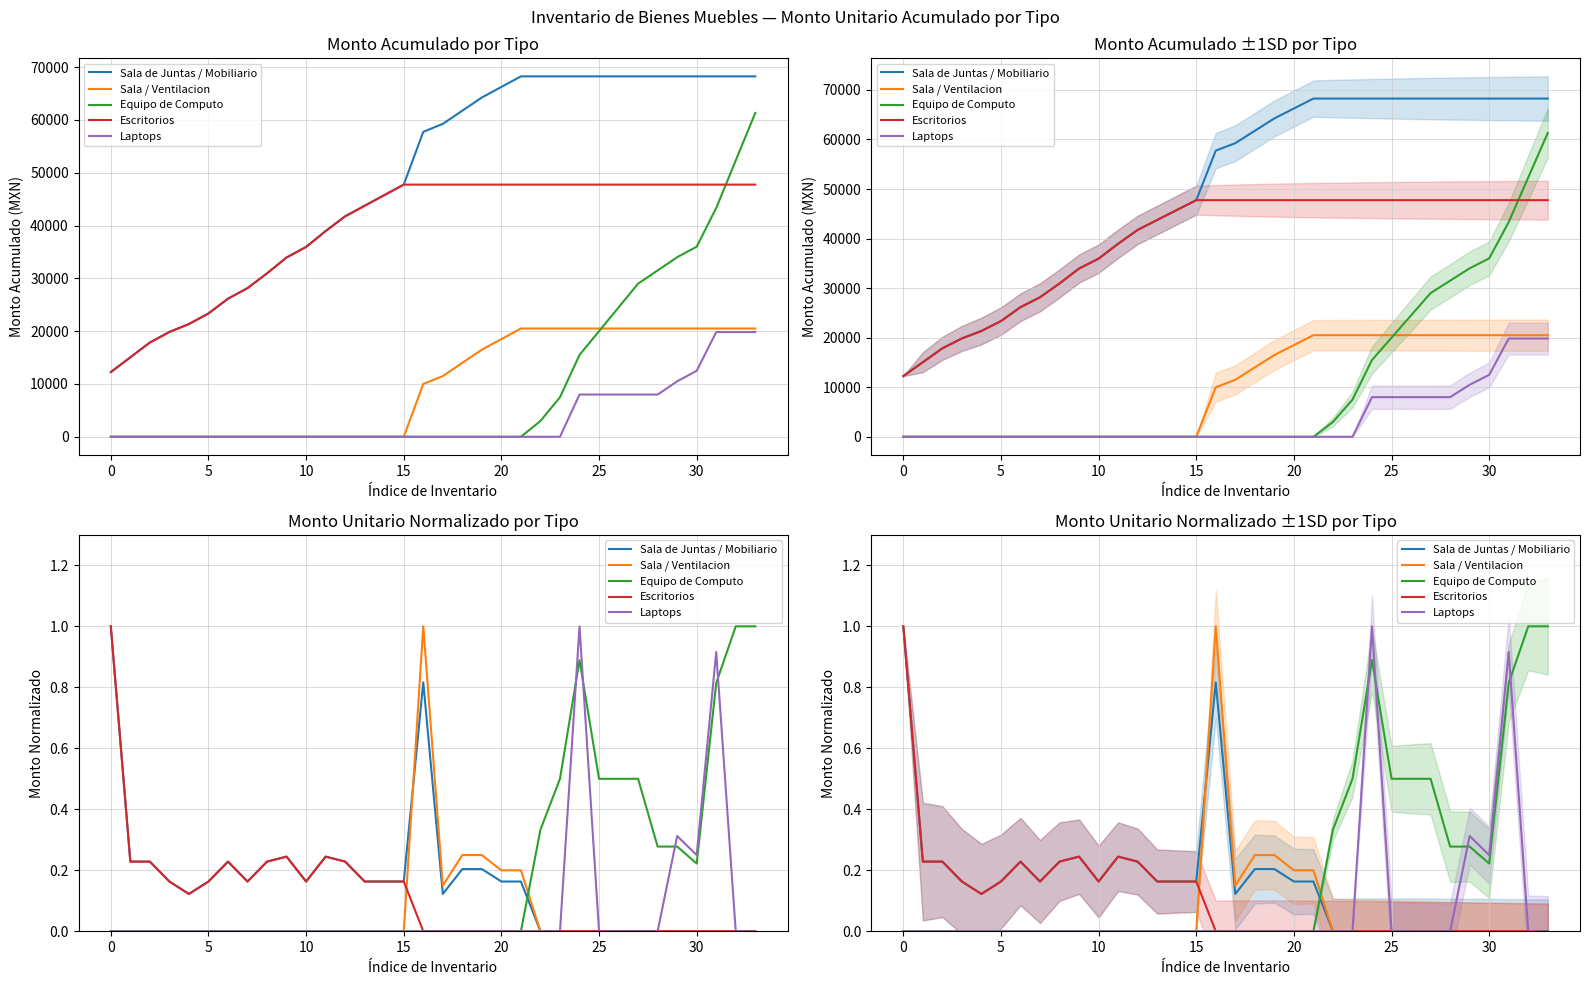

What is the sum of all Escritorios values?

3.9